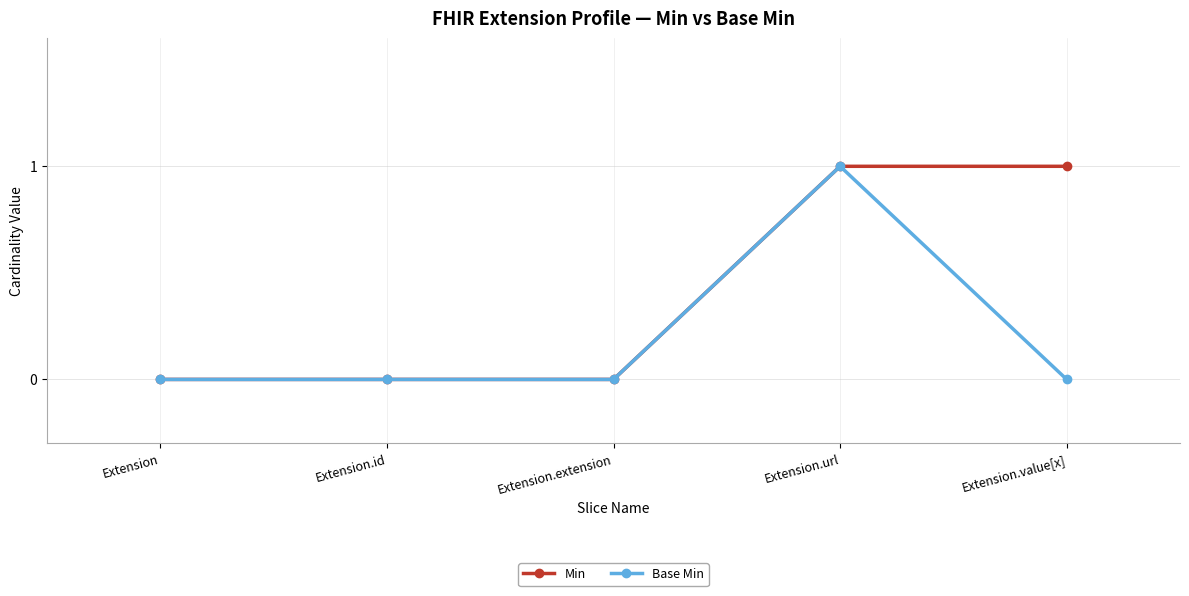

How many series are shown in this chart?

2